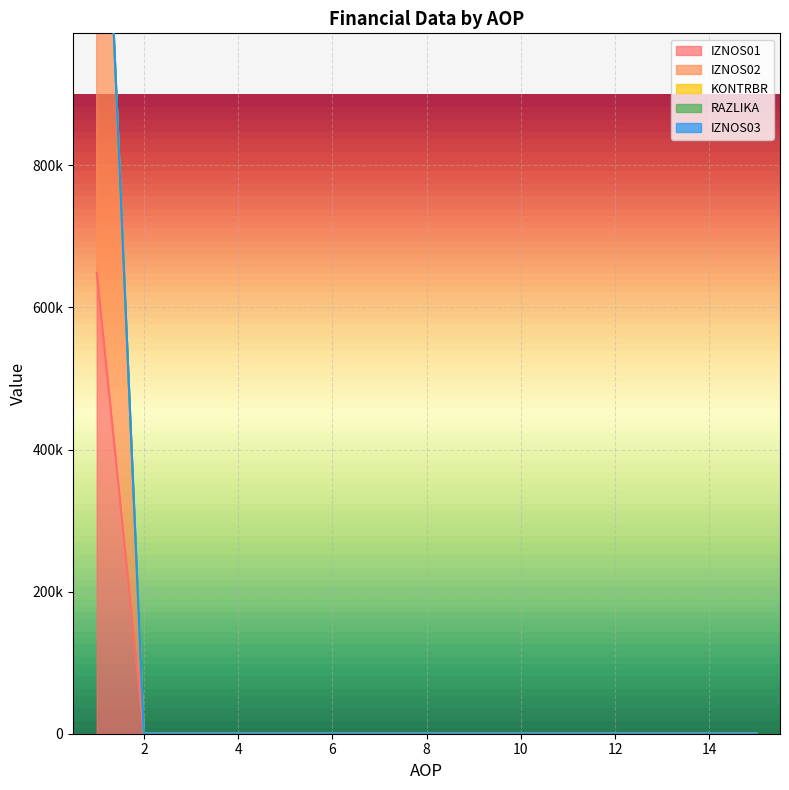

True or false: RAZLIKA and IZNOS01 intersect in this chart.

False